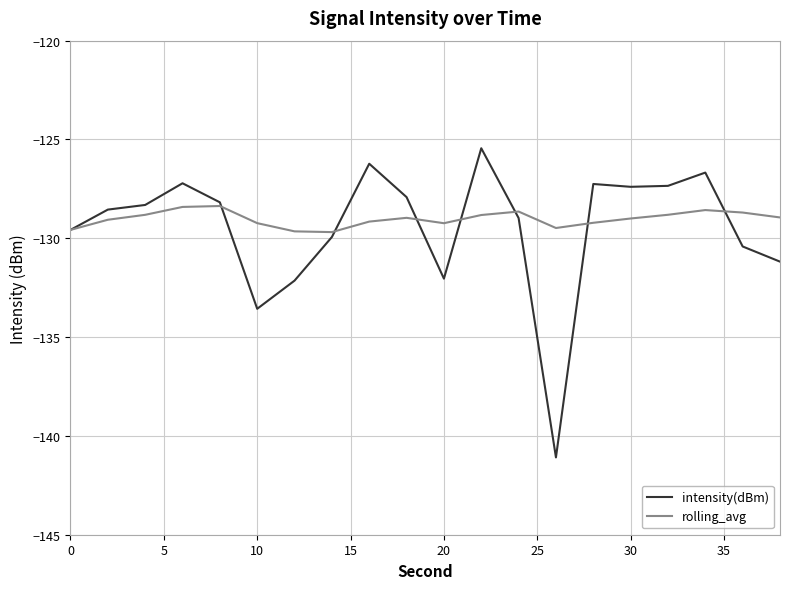

List the series in order of their peak value, lowest first.

rolling_avg, intensity(dBm)